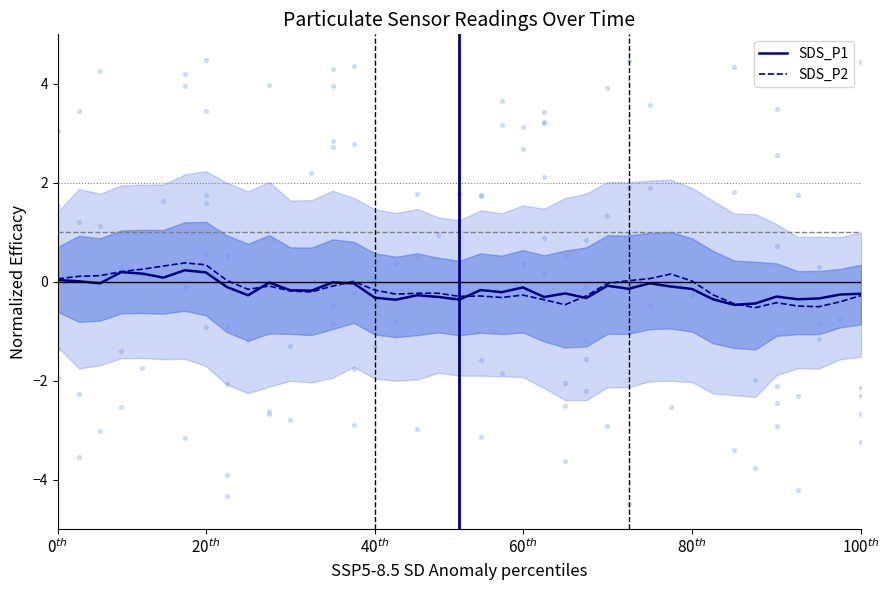

Which series reaches the maximum Y coordinate?

SDS_P2